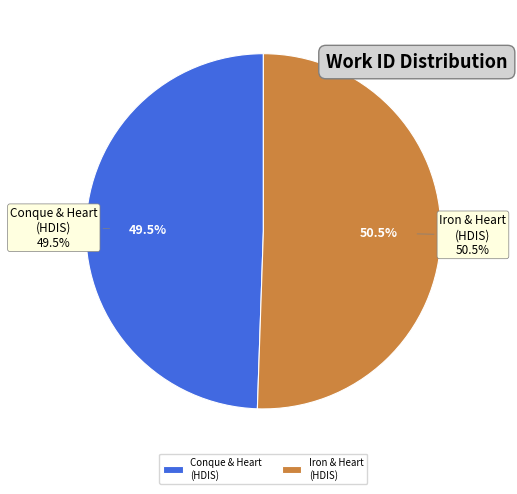

To the nearest percent, what is the combined percentage of Searching 'conque' and 'heart' in HDIS and Searching 'iron' and 'heart' in HDIS?

100%